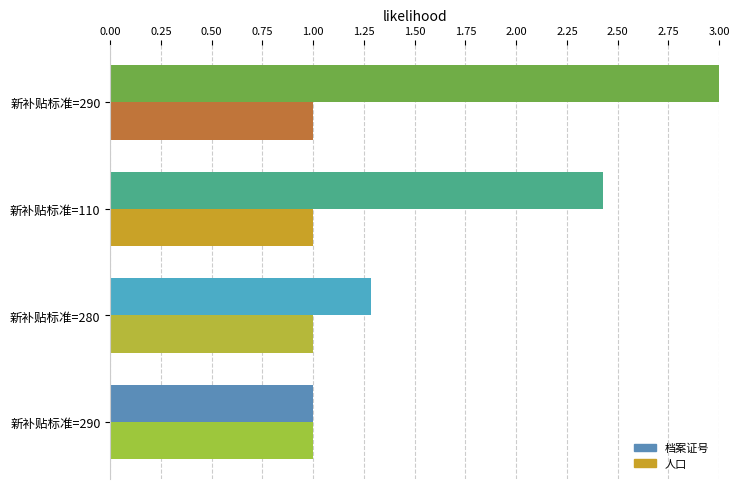

Count the 档案证号 values in the range 1 to 3.

4